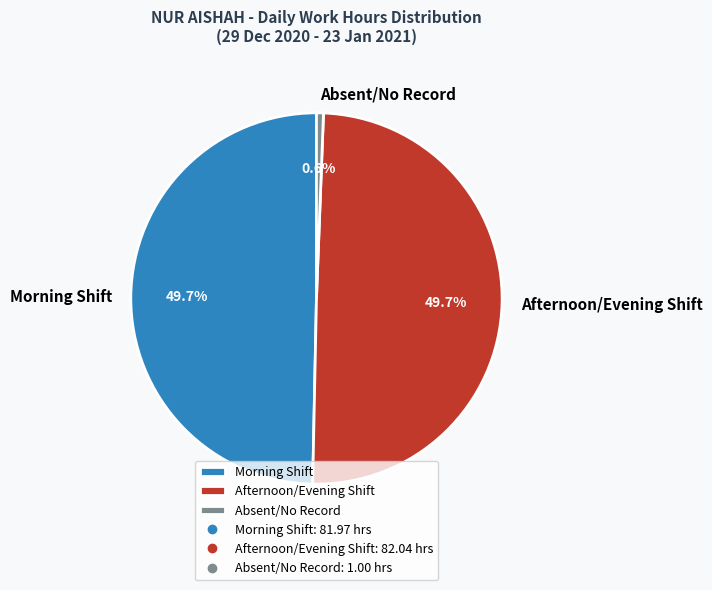

What percentage is NOT represented by Morning Shift?

50.3%